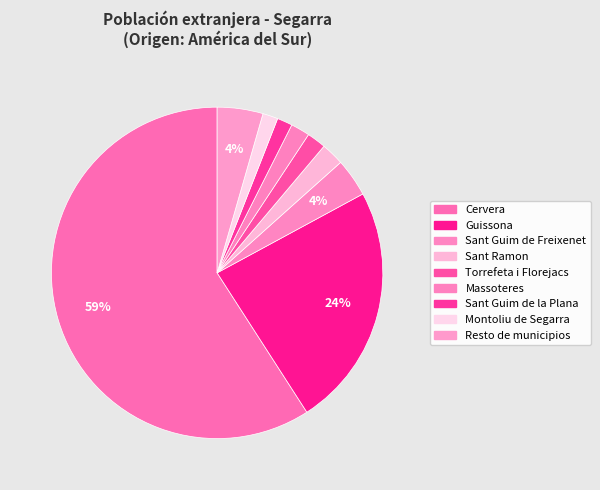

How many slices are in this pie chart?

9